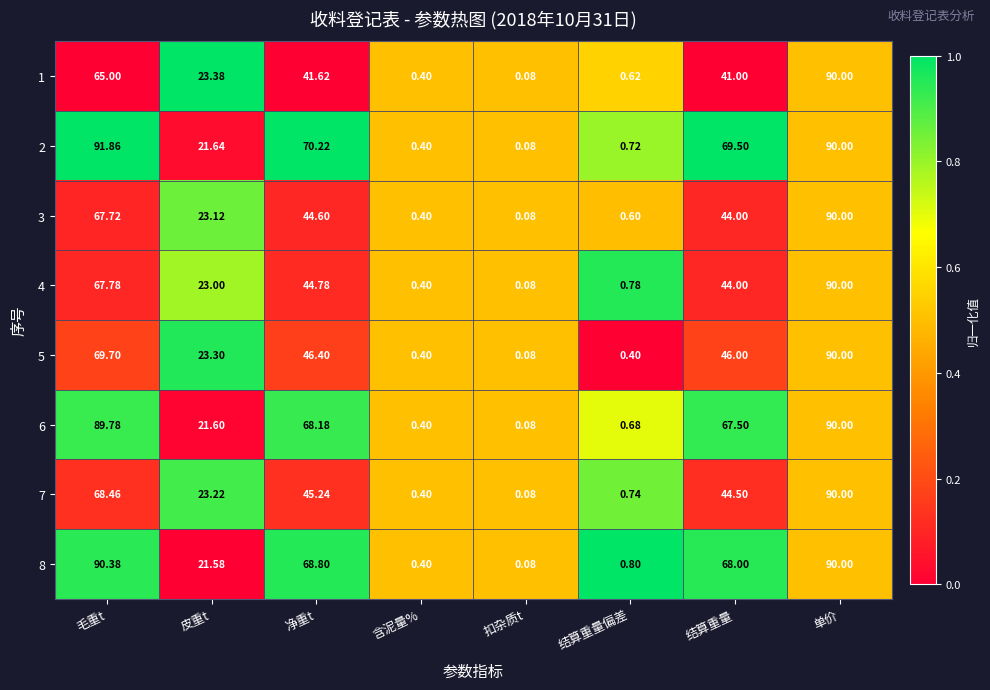

At which category is the sum across all series the highest?

单价